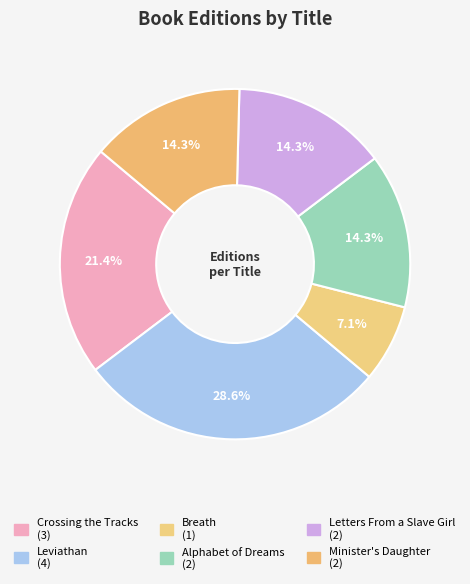

How many segments does this pie chart have?

6